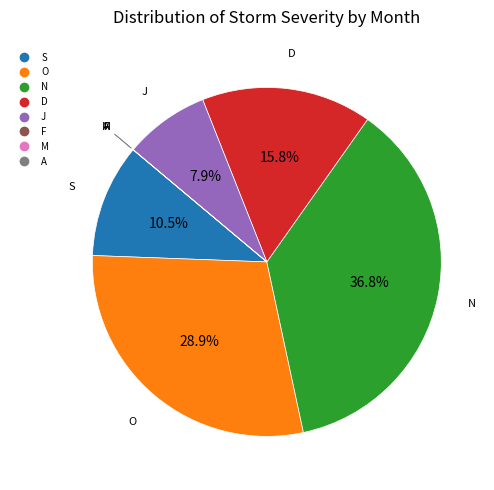

Is there any slice that represents more than half of the pie?

No